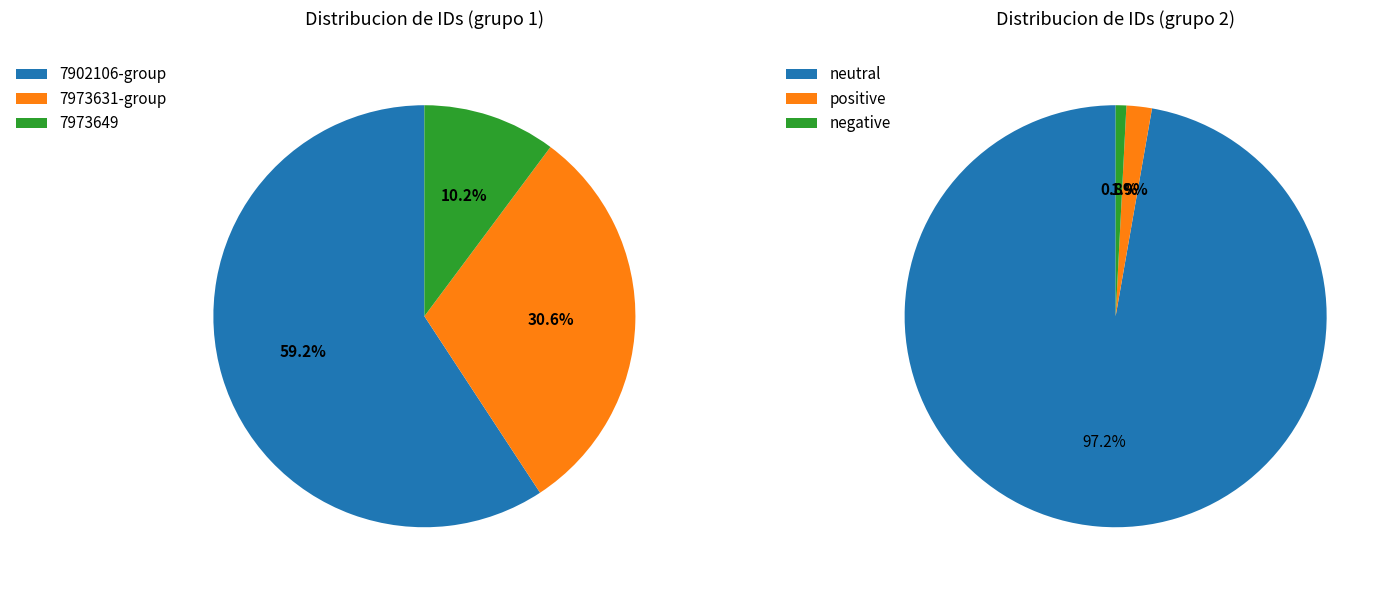

Is it true that 7973649 is 1% of the pie?

False